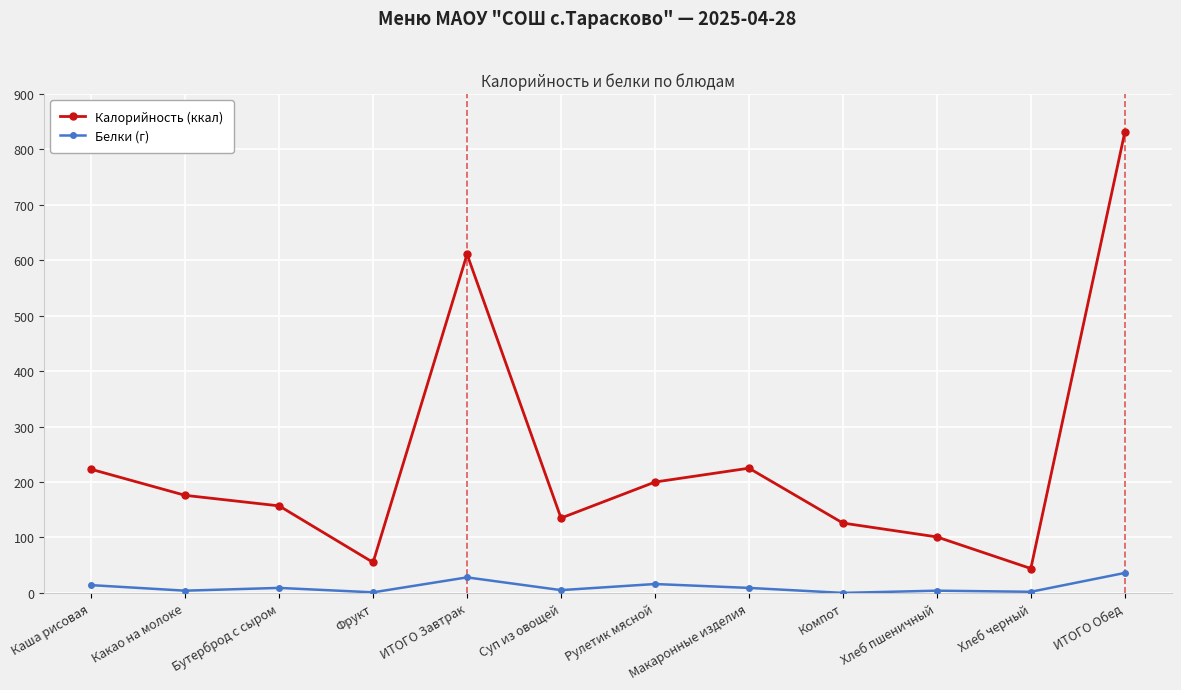

At which label does Калорийность (ккал) reach its peak?

ИТОГО Обед